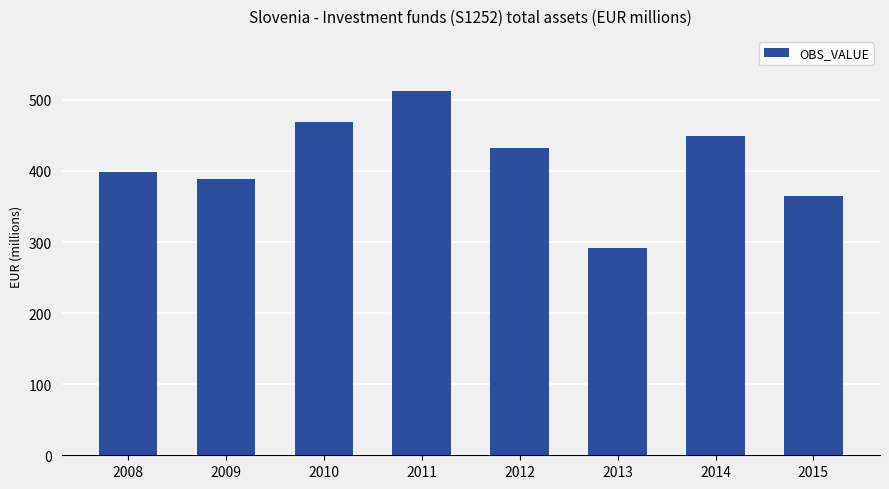

At which label is the value closest to 402?

2008